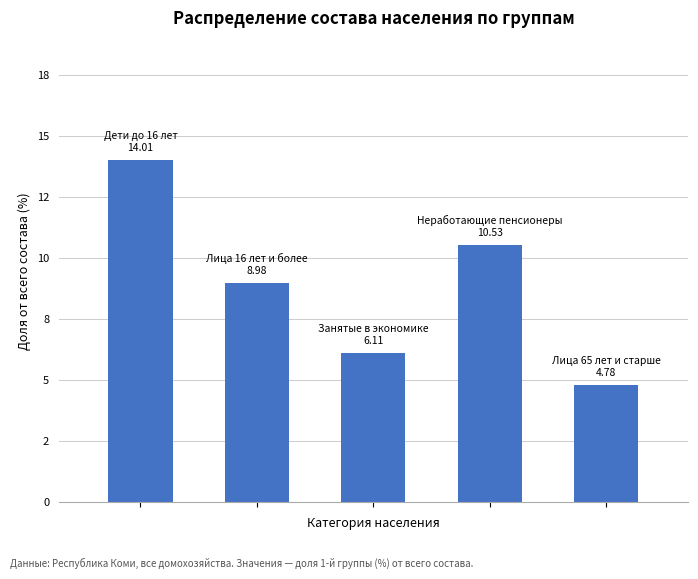

How many bars are there in total?

5